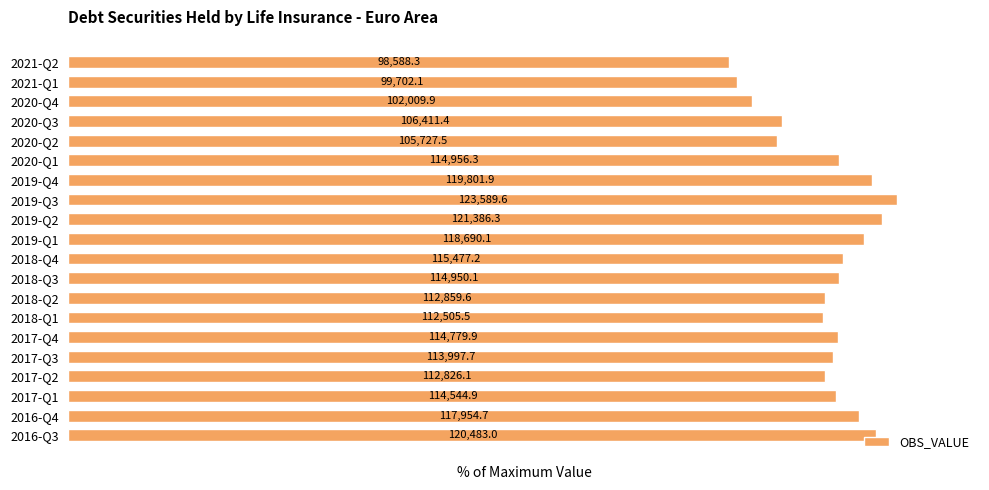

Does the chart contain stacked bars?

No